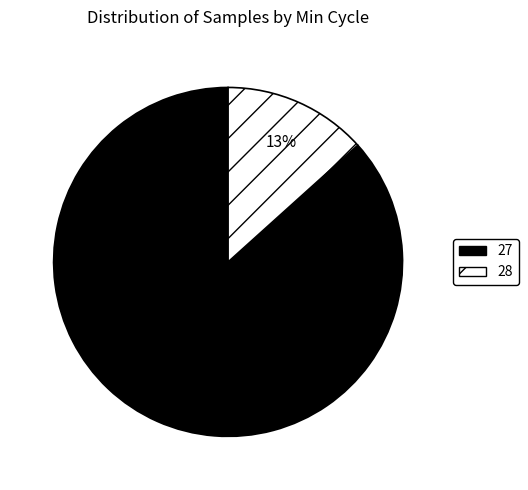

How many slices are in this pie chart?

2